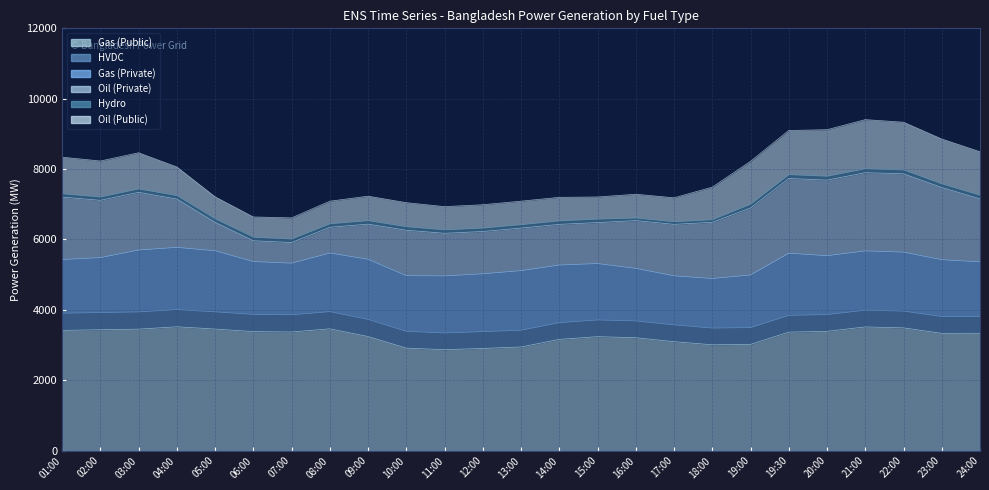

True or false: HVDC and Oil (Public) intersect in this chart.

False